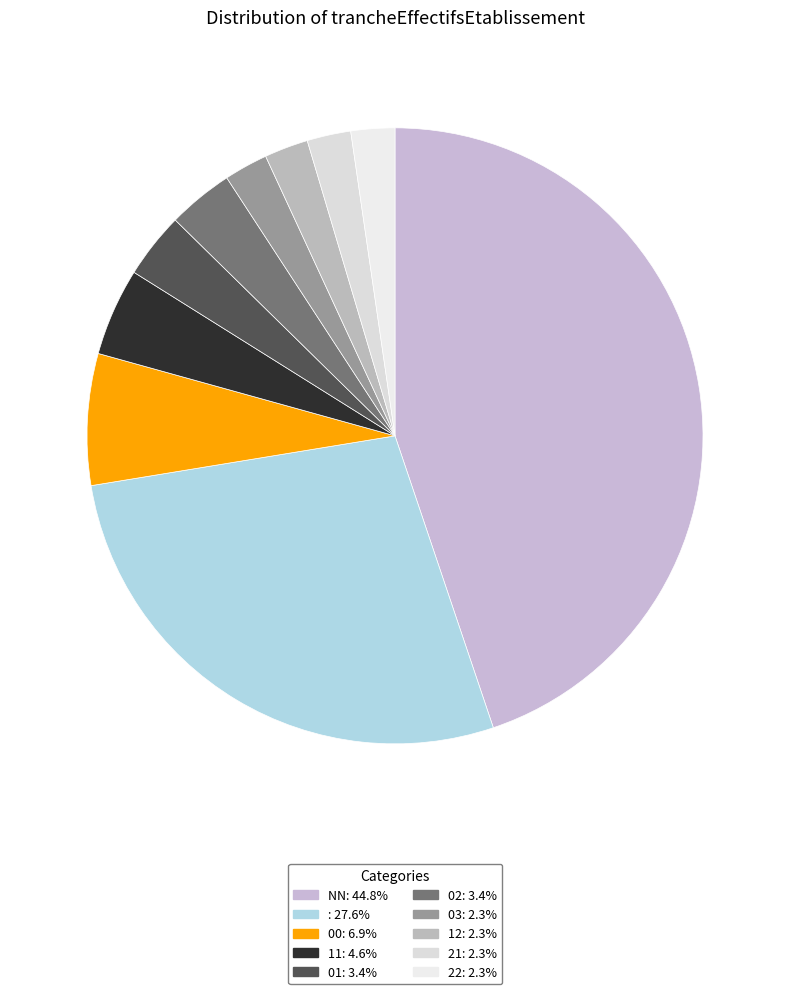

Which category has the smallest portion of the pie?

03